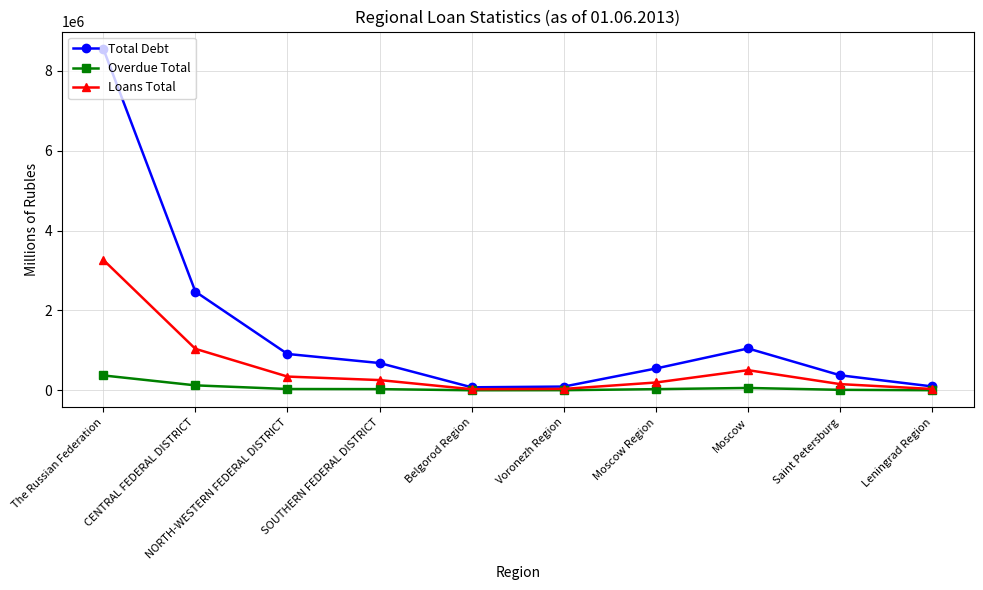

What is the average value of the Overdue Total series?

68121